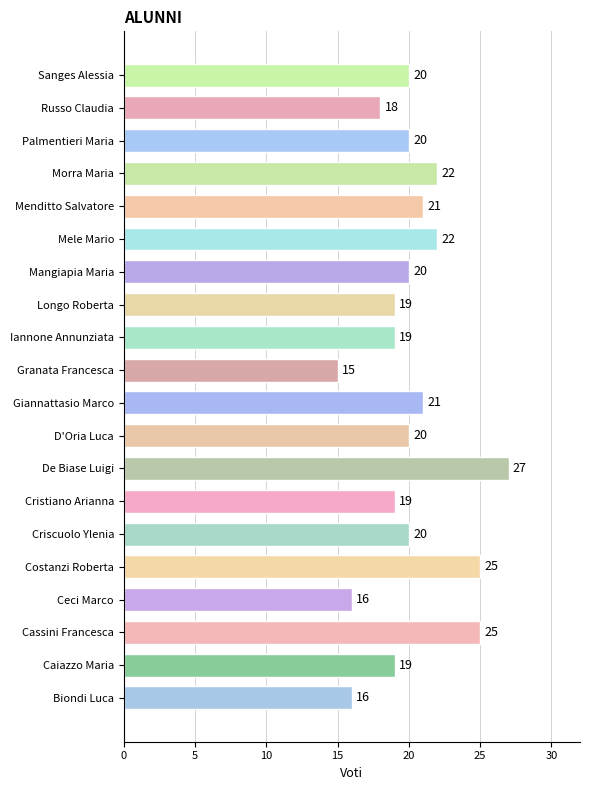

Which has a higher value, Giannattasio Marco or Granata Francesca?

Giannattasio Marco